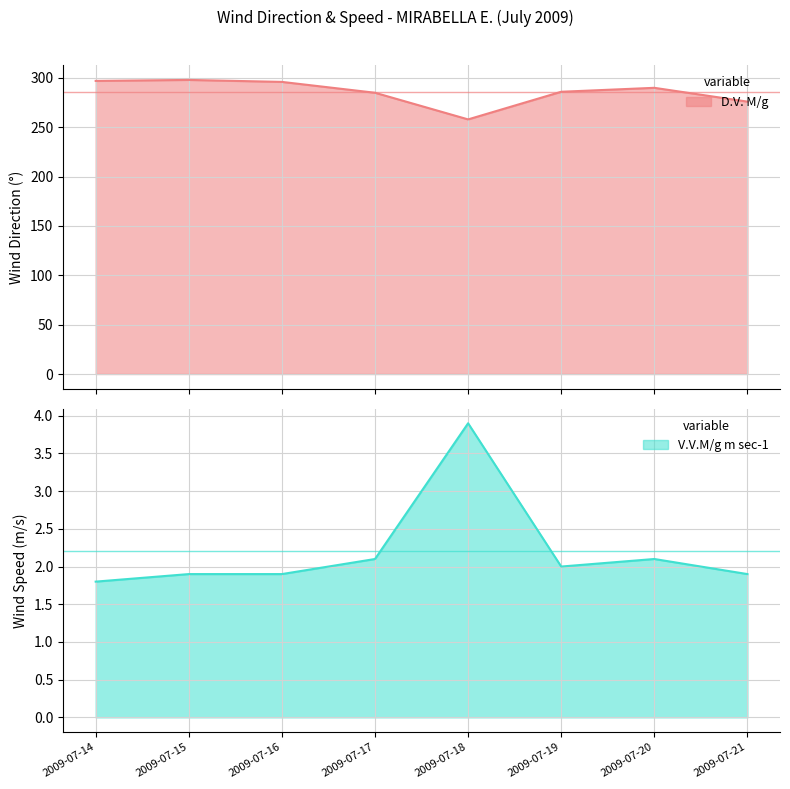

What is the spread (max minus min) of values at 2009-07-16?

294.1